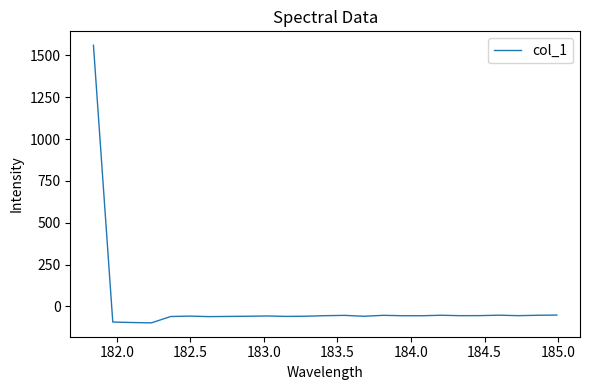

What is the minimum value shown in the chart?

-98.1